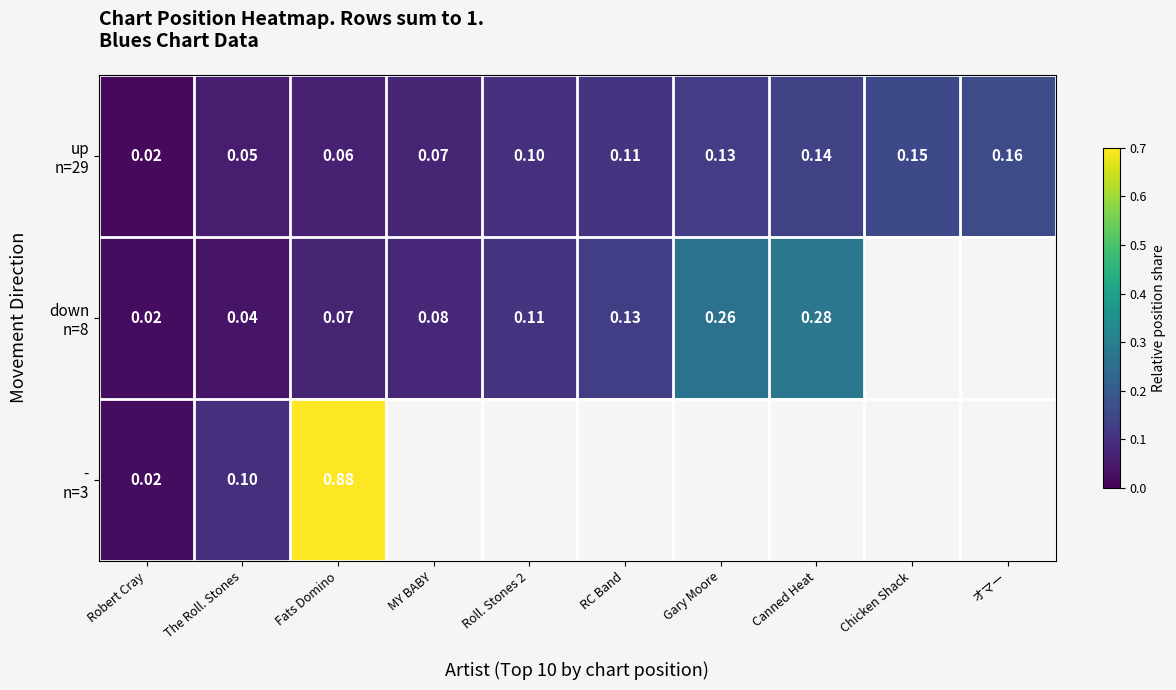

How many categories are shown in the chart?

10